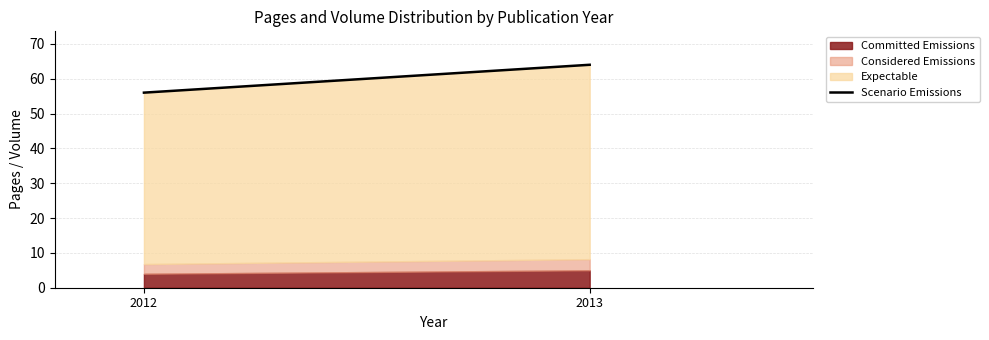

What is the average value of the Committed Emissions series?

4.5